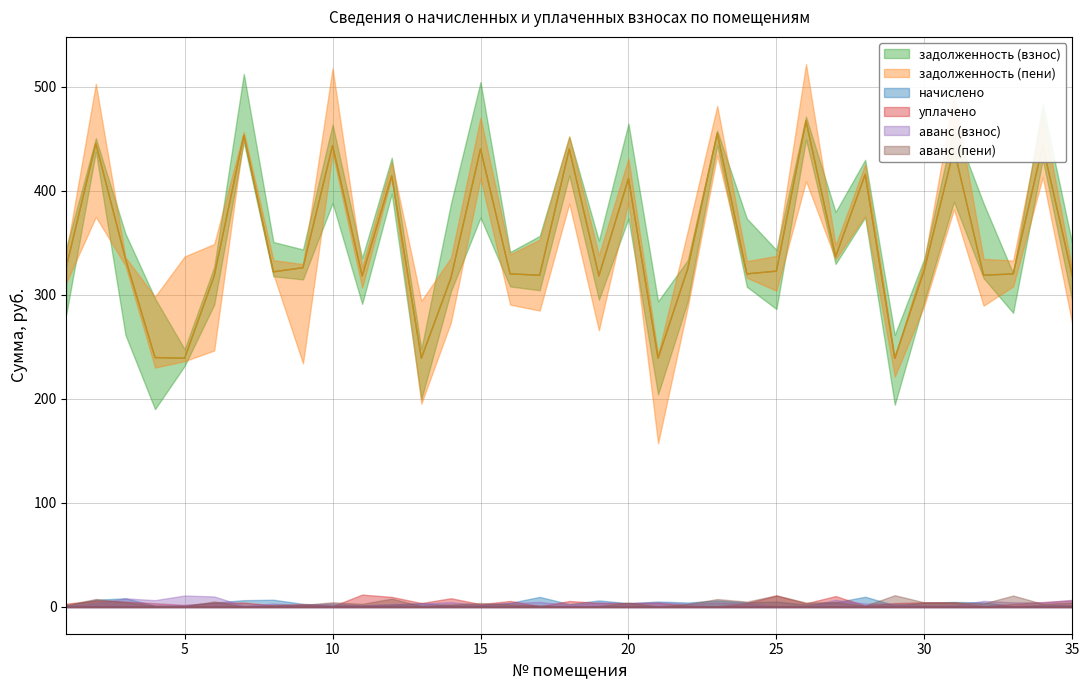

Is it true that аванс (пени) equals 0.0 at 30?

True